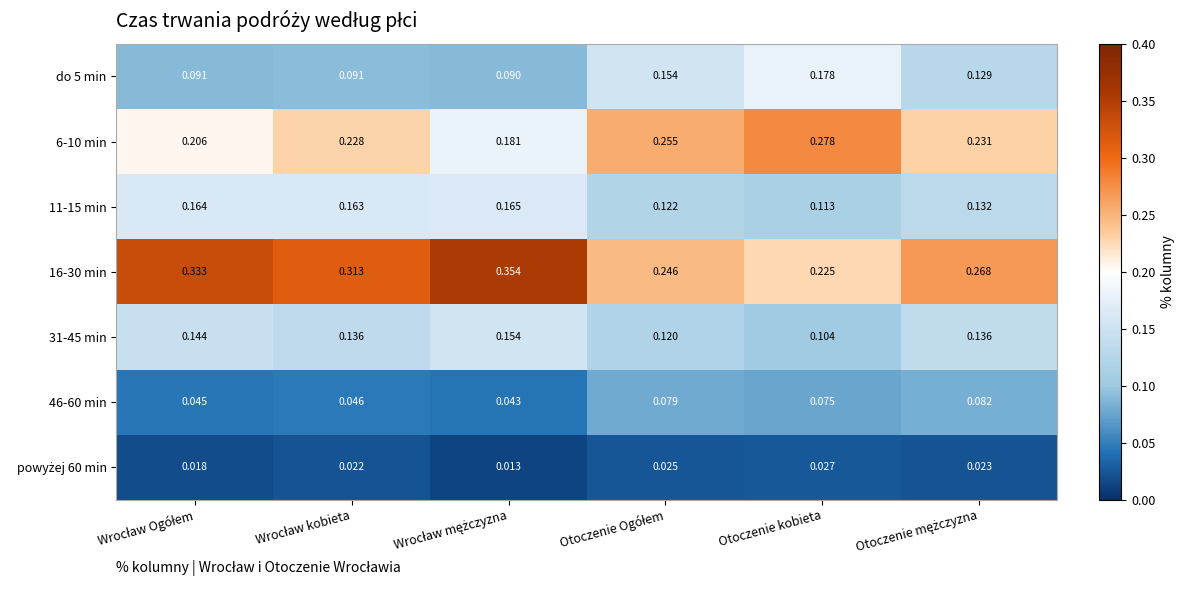

How many series are shown in this chart?

7